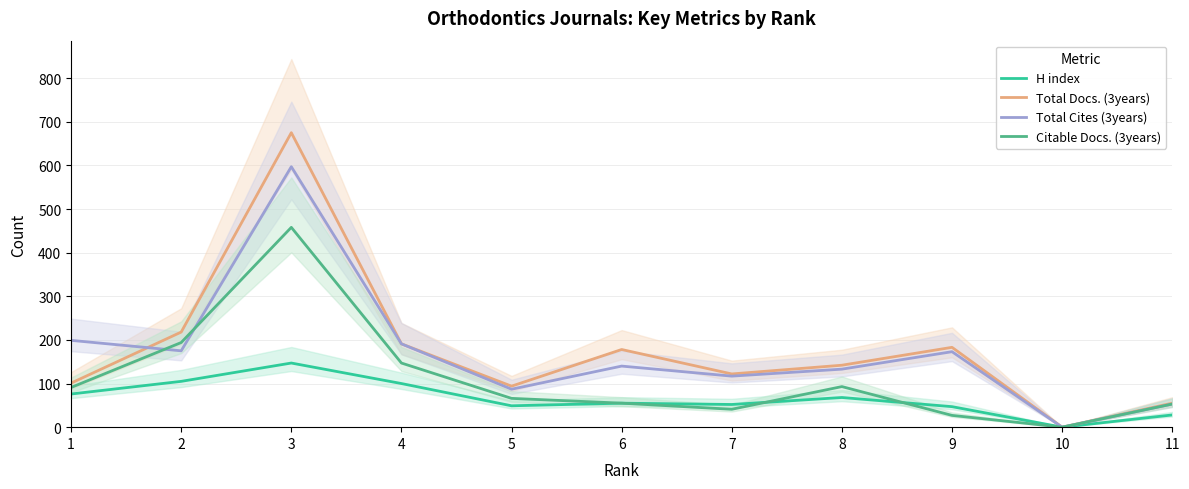

What is the total value across all series at 1?

467